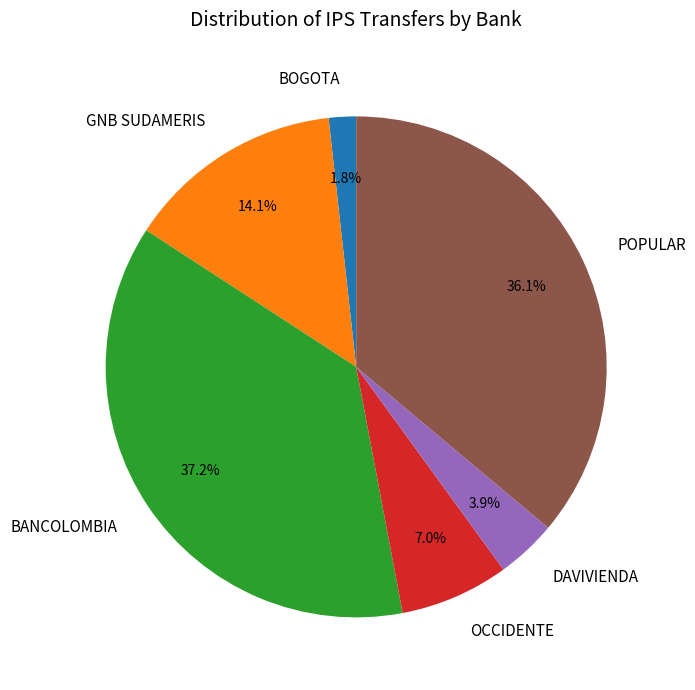

What is the ratio of the value at OCCIDENTE to the value at DAVIVIENDA?

1.8